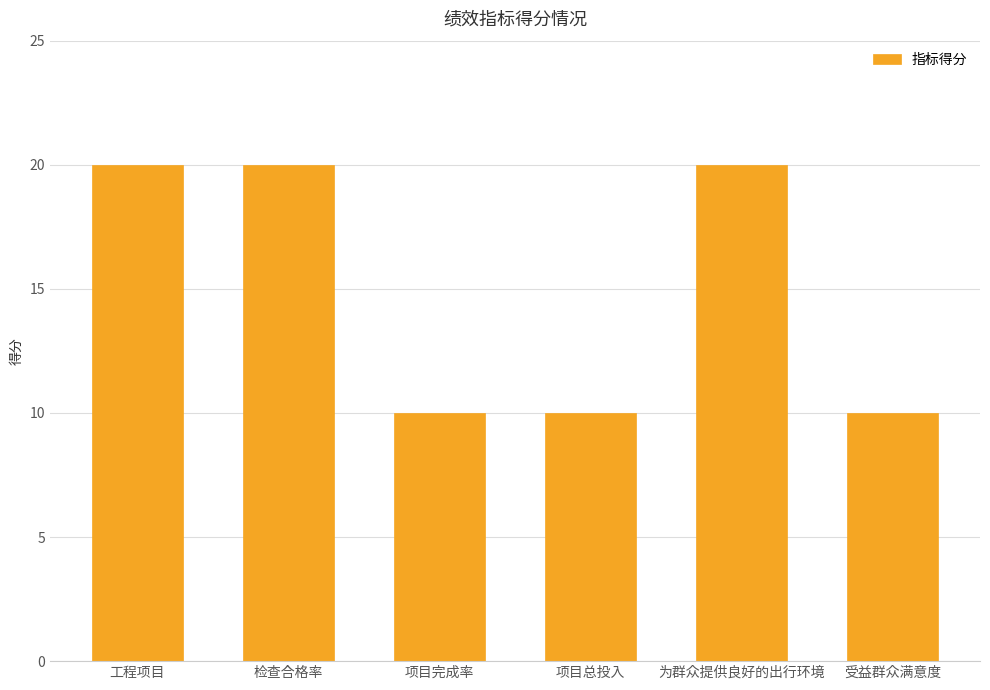

Count the values in the range 10 to 20.

6